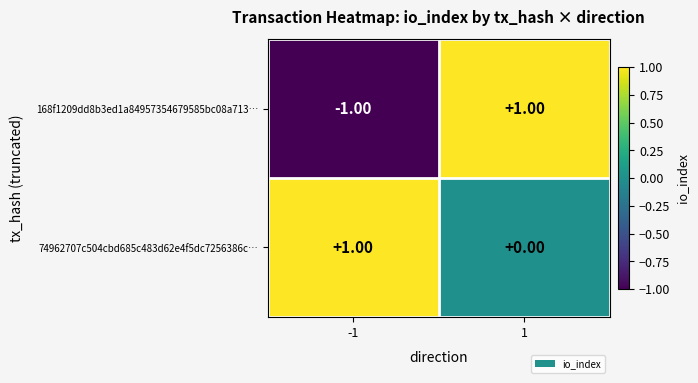

Is the value of 74962707c504cbd685c483d62e4f5dc7256386c… at 1 greater than the value of 168f1209dd8b3ed1a84957354679585bc08a713… at 1?

No